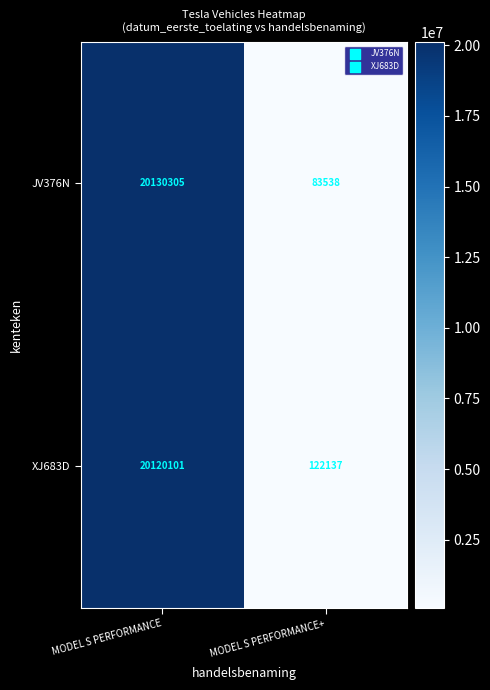

What value does the JV376N series have at MODEL S PERFORMANCE+, to the nearest 50?

83550